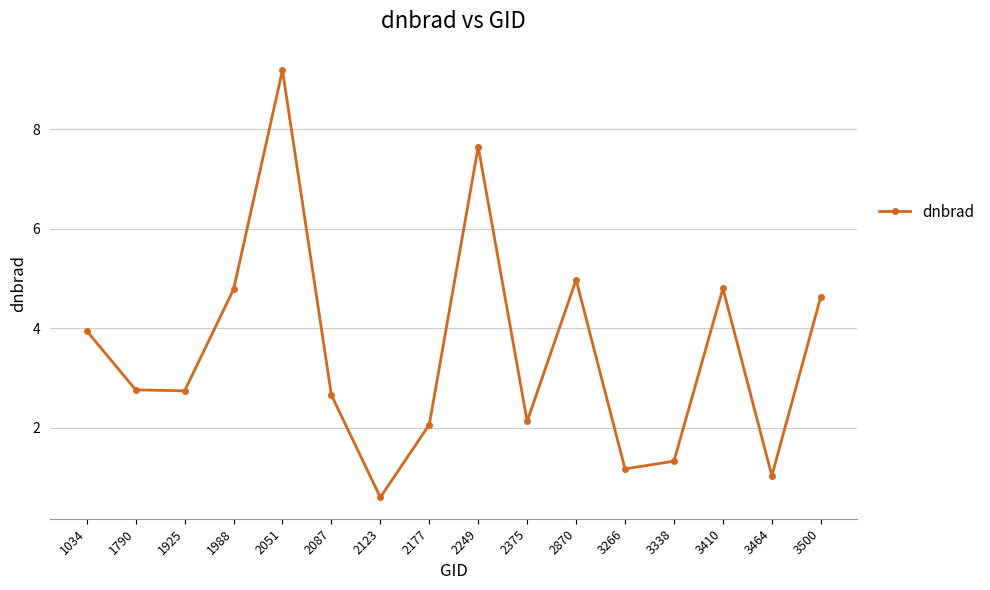

The chart shows a value of 3.1 at 2051. True or false?

False